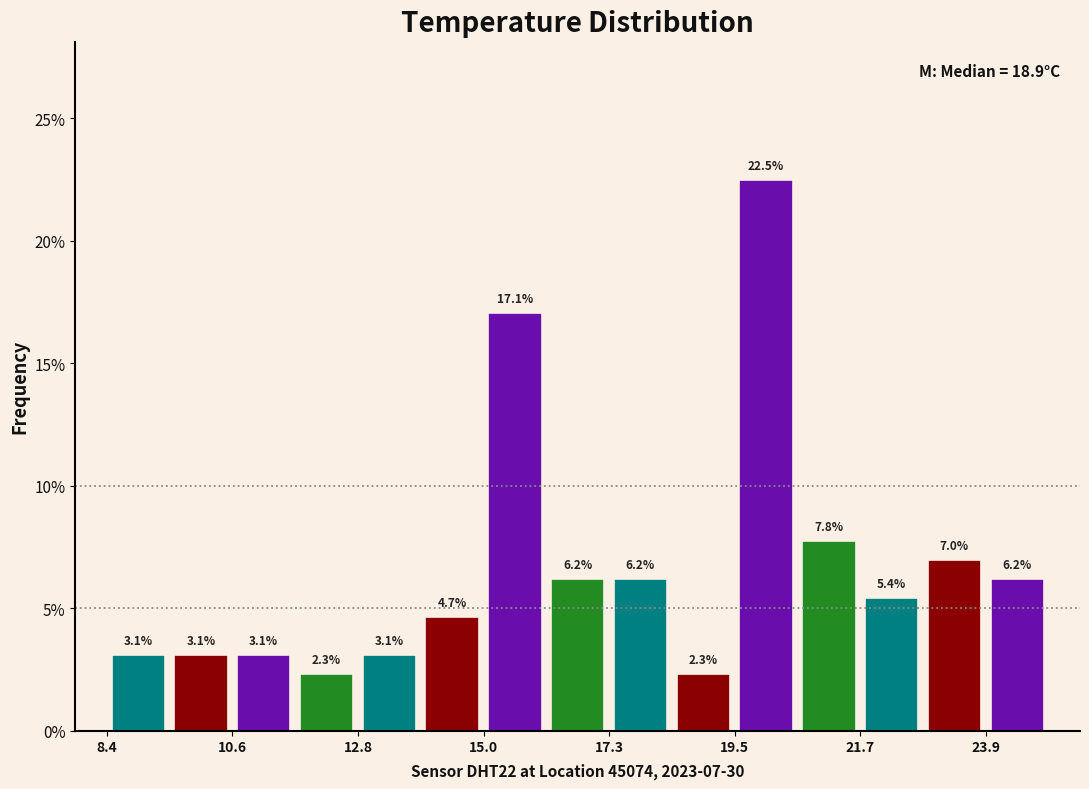

Around what value on the x-axis is the tallest bar? Give the approximate position of its centre, as read against the axis.

20.0